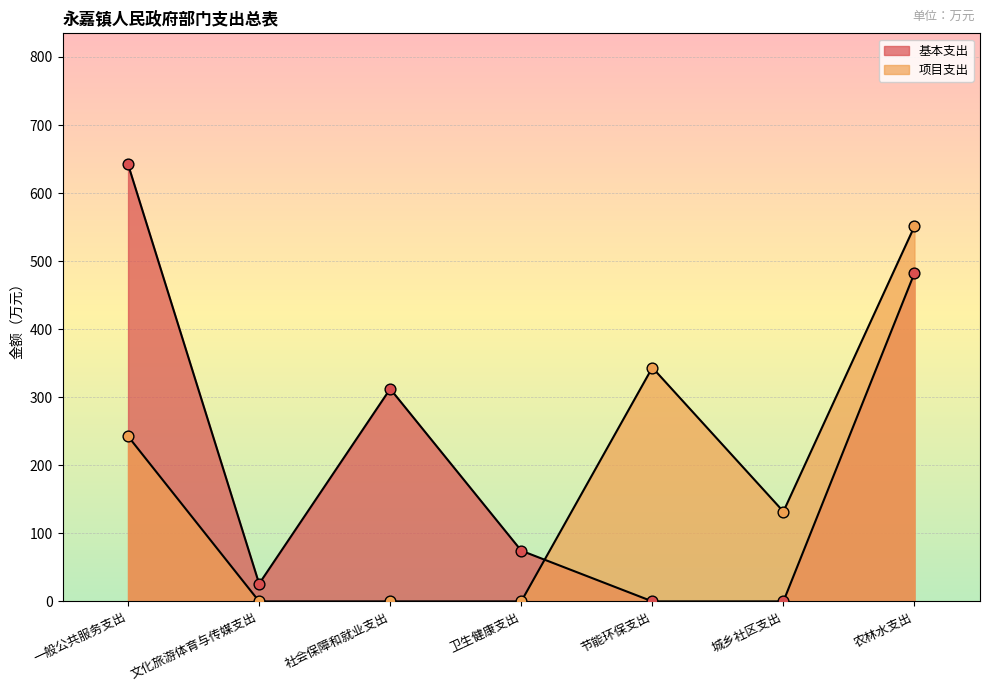

Which series contains the highest Y value?

基本支出